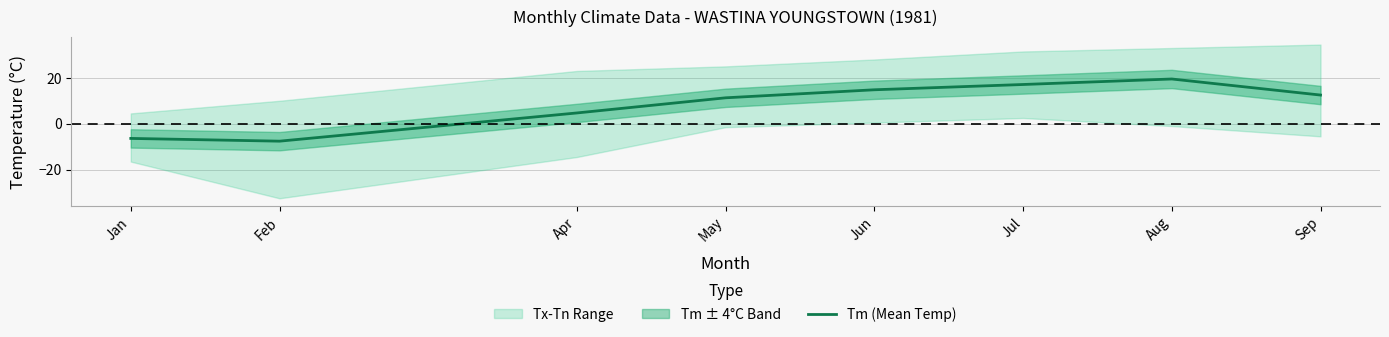

Is it true that the value at Jul is 17.1?

True